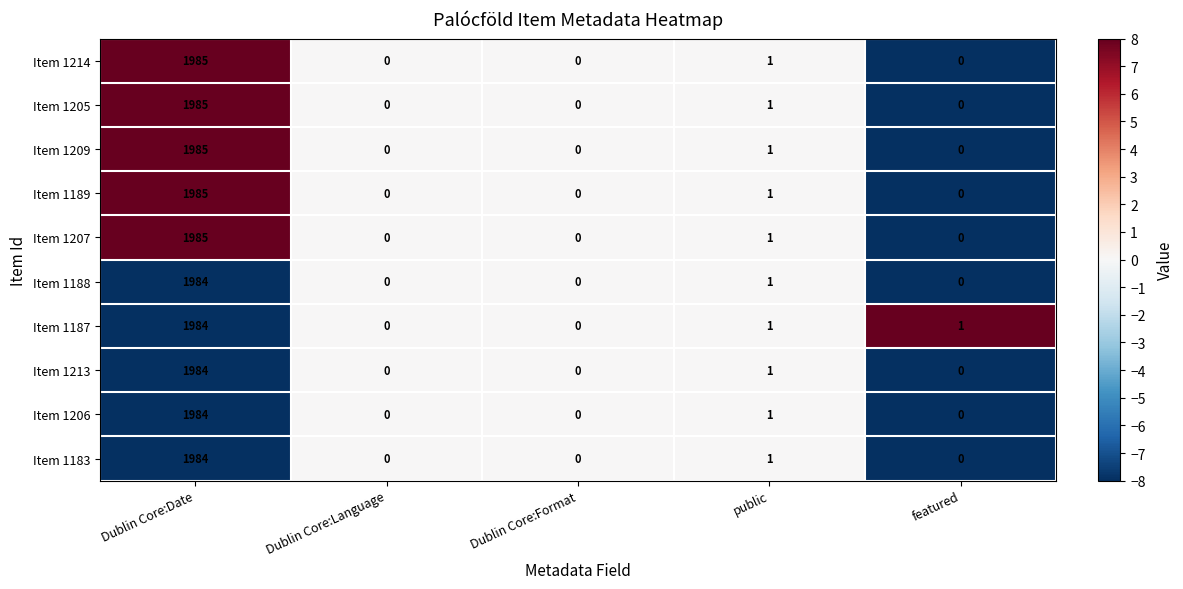

What is the difference between the maximum and minimum values in the Item 1206 series?

1984